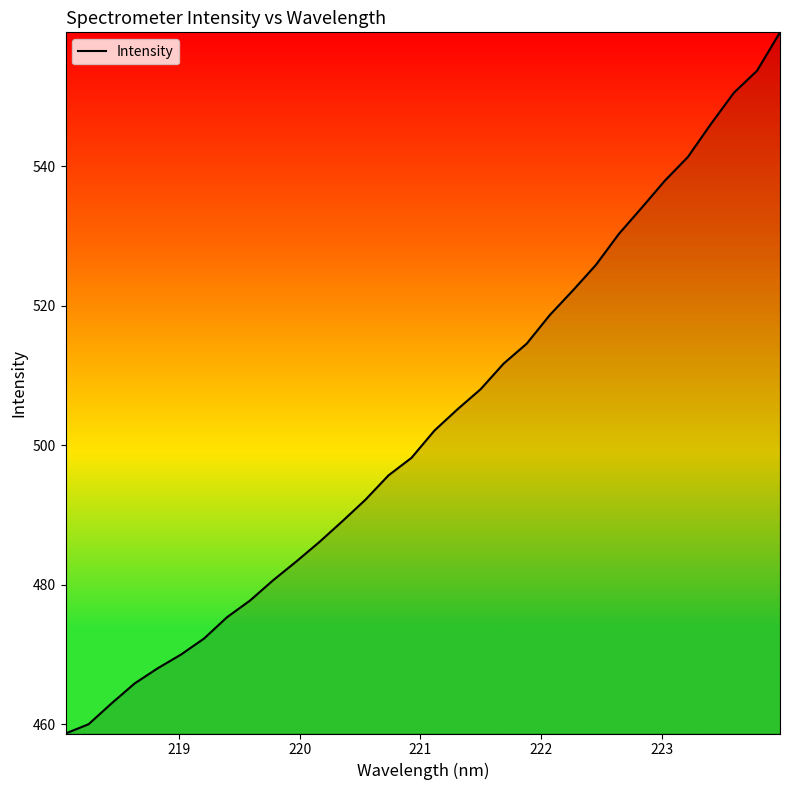

What is the maximum value shown in the chart?

559.2